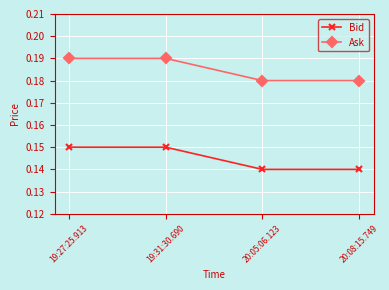

Is this an area chart (filled region under the line)?

No